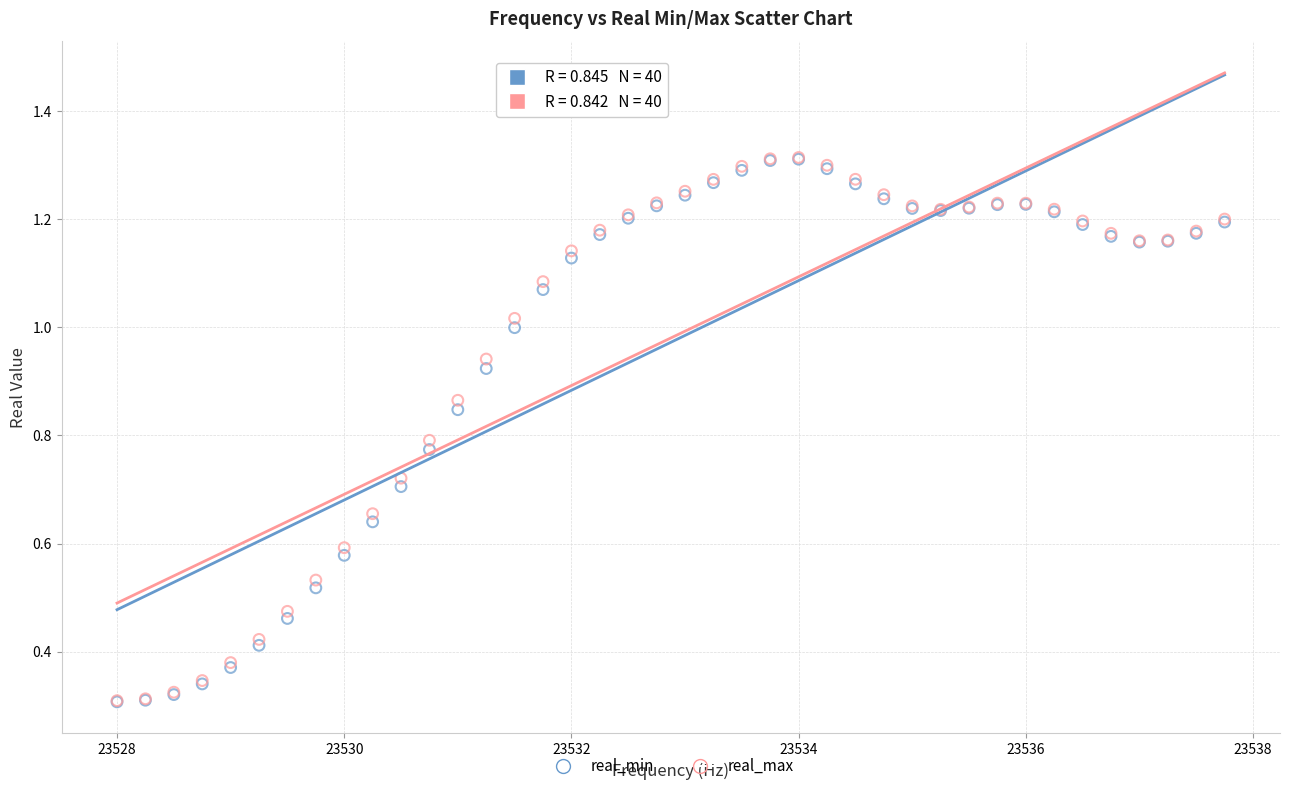

What are all the series names shown in the legend?

real_min, real_max